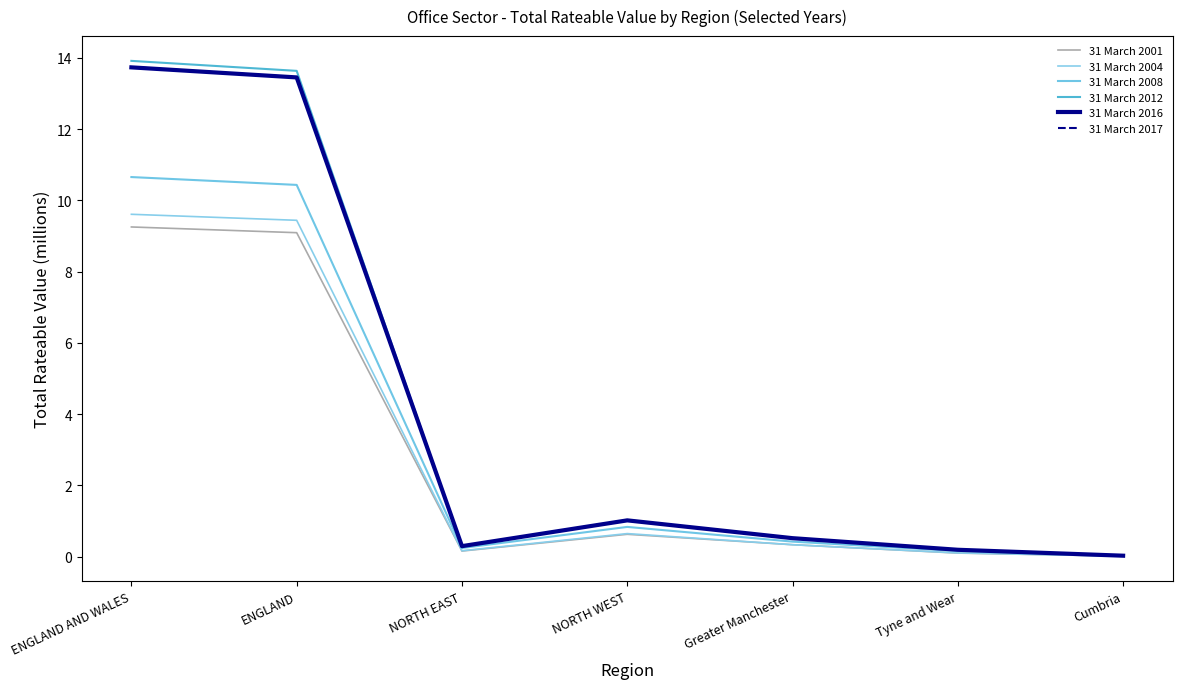

What is the value of the 31 March 2012 point at the 2nd from the left?

13.6